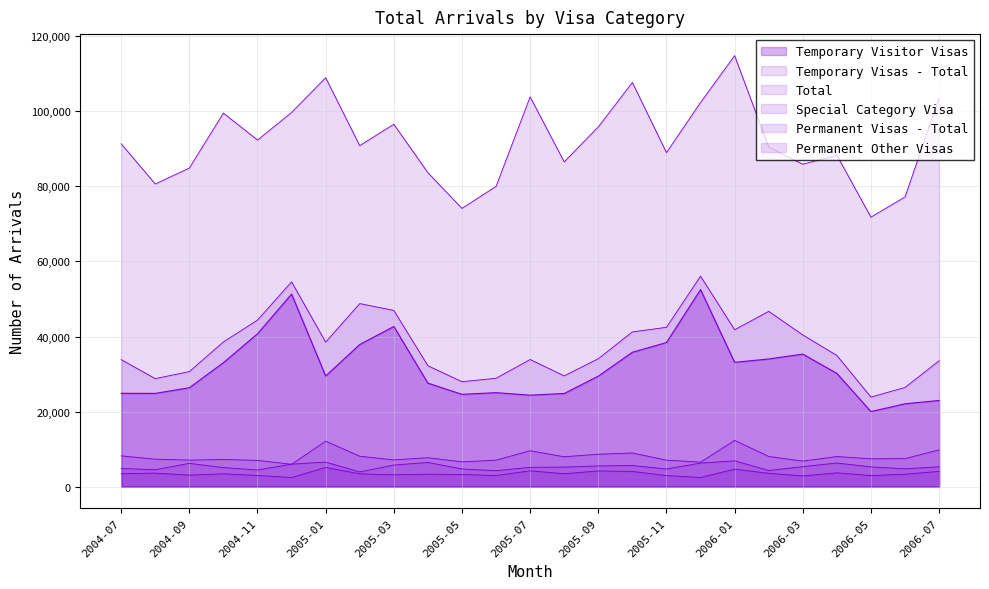

What is the label of the 6th point from the left?

2004-12